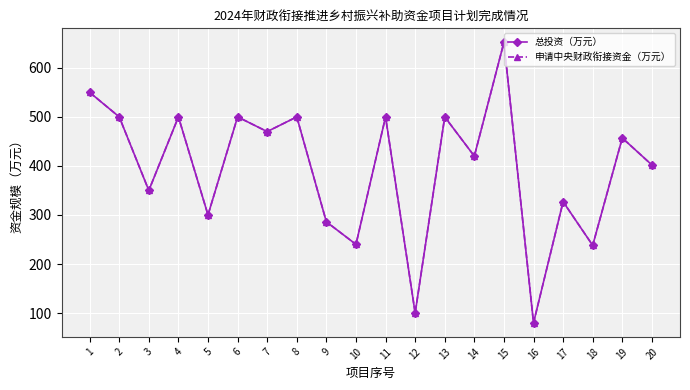

Reading left to right, extract all data points from this chart.

总投资（万元）: 550	500	350	500	300	500	470	500	286	240	500	100	500	420	652	80	327	238	457	402
申请中央财政衔接资金（万元）: 550	500	350	500	300	500	470	500	286	240	500	100	500	420	652	80	327	238	457	402